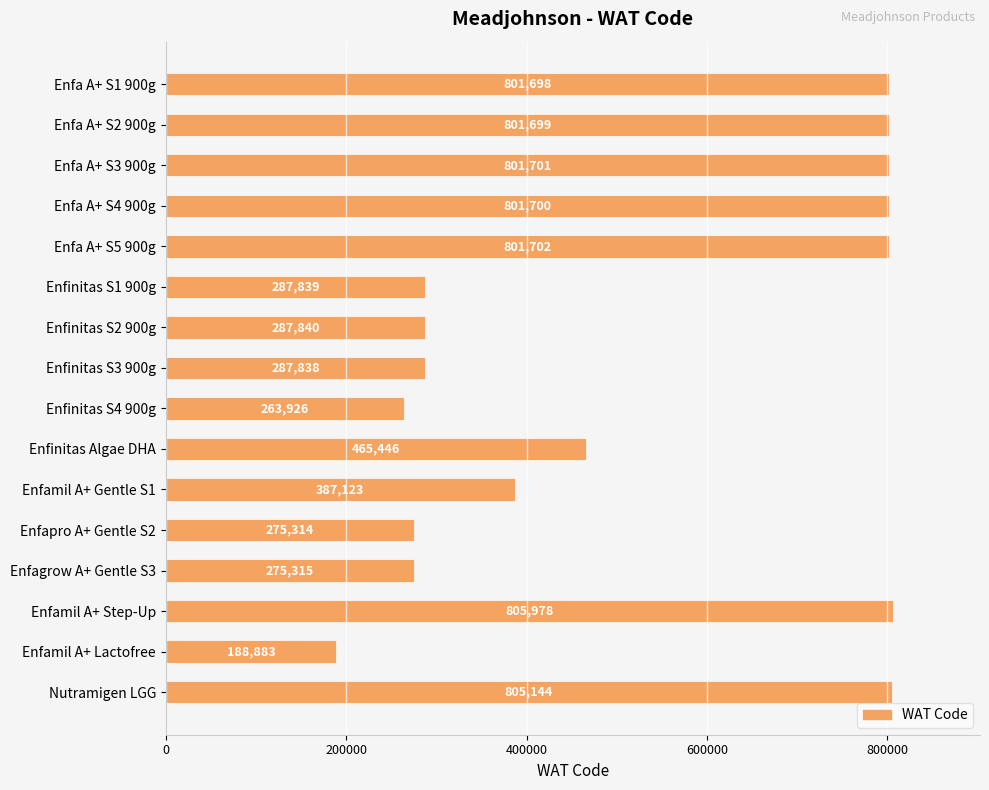

What position from the top is Enfinitas S2 900g?

7